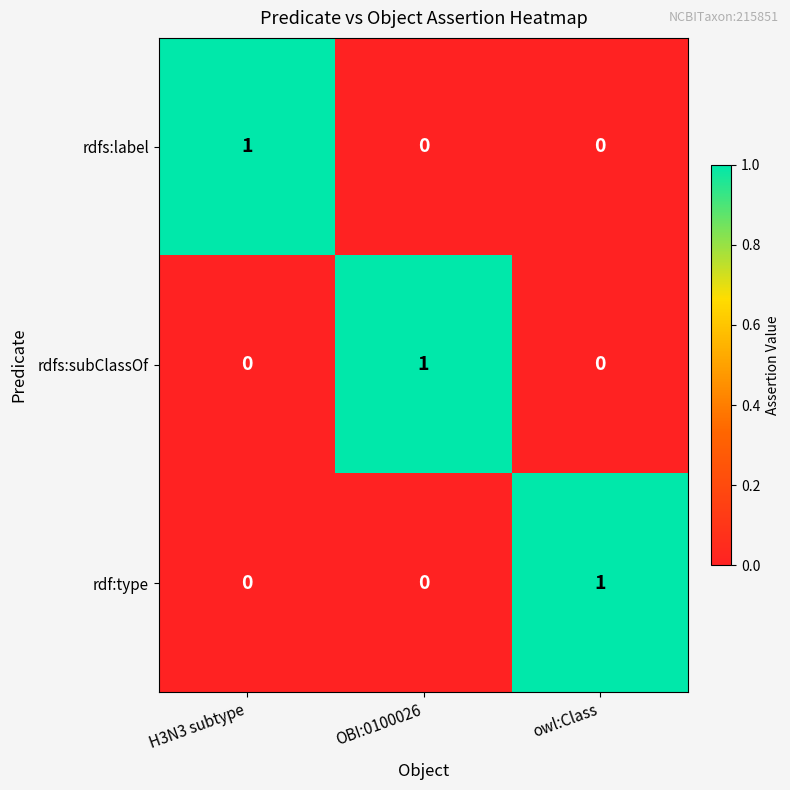

Is it true that rdfs:subClassOf equals -1 at owl:Class?

False